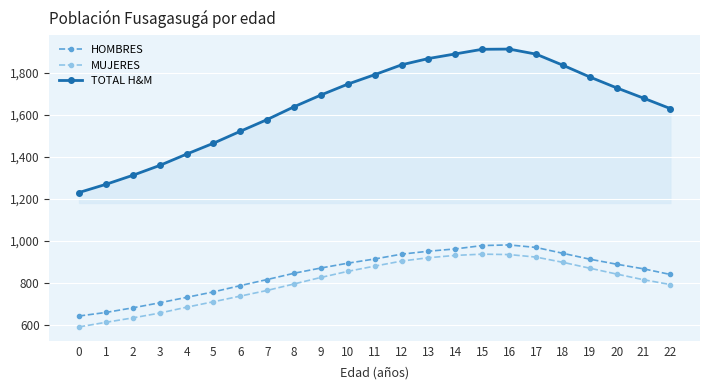

How many values in the TOTAL H&M series are below 1695?

11